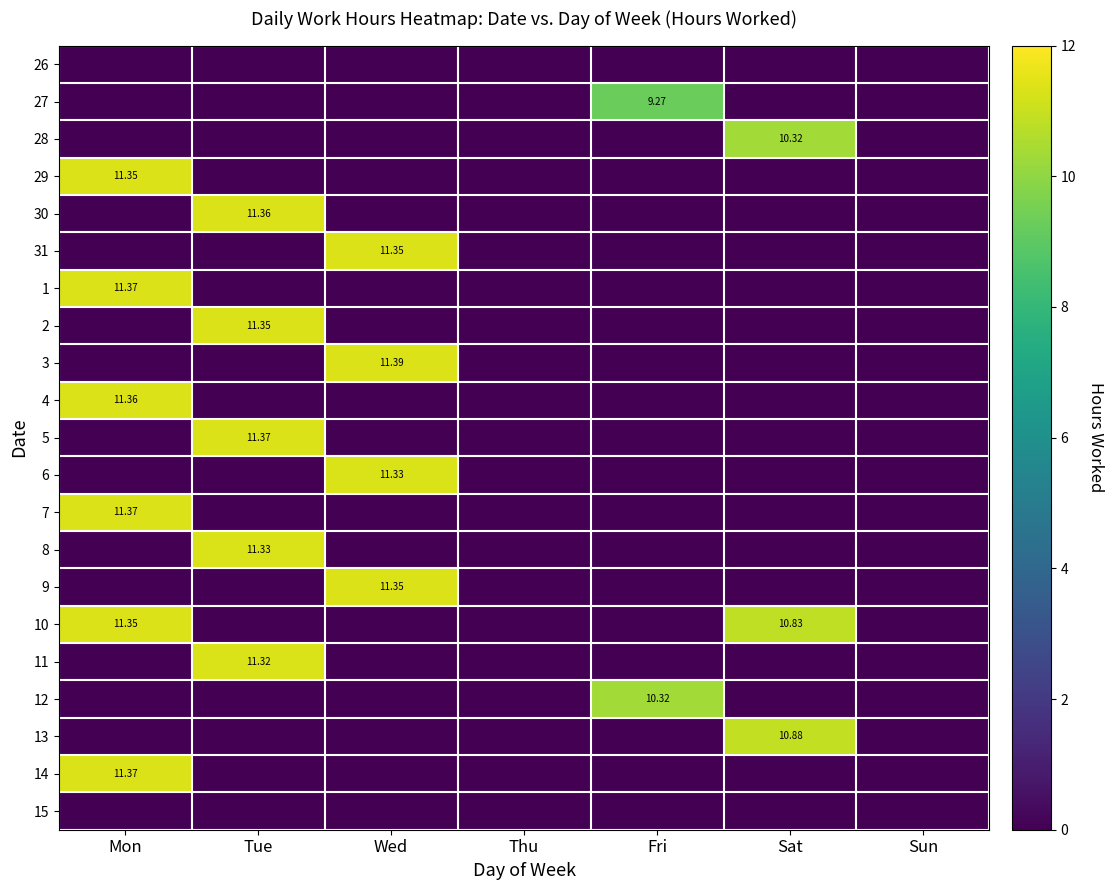

Between Fri and Wed, which is larger?

Fri